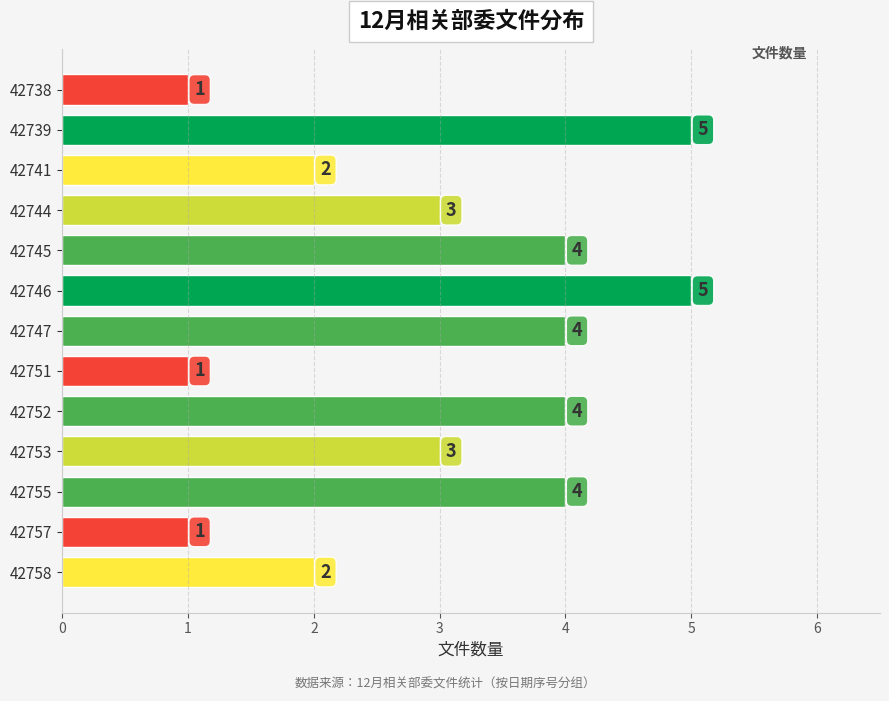

How many data points are less than 3?

5